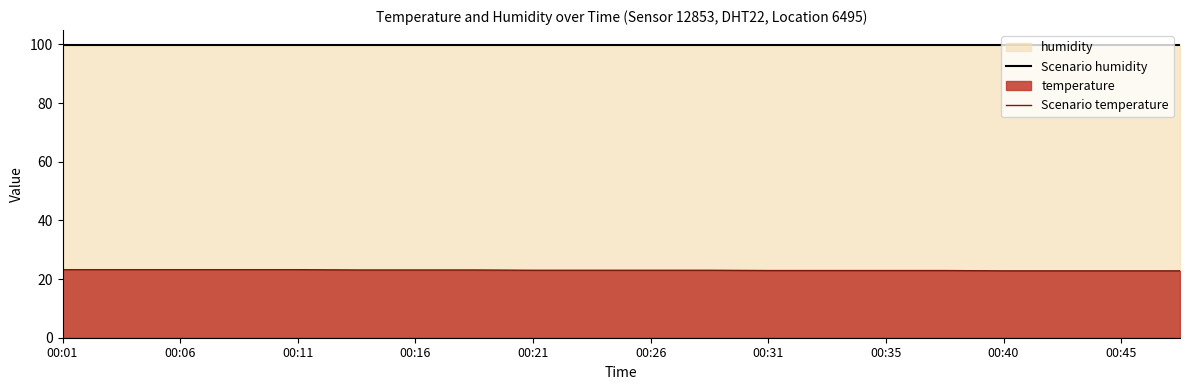

True or false: Scenario humidity has more than 2 interior local peaks.

False